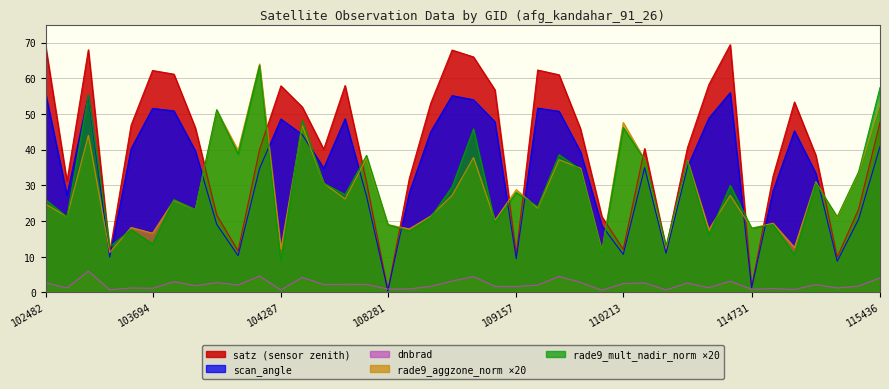

What is the maximum value shown in the chart?

69.4